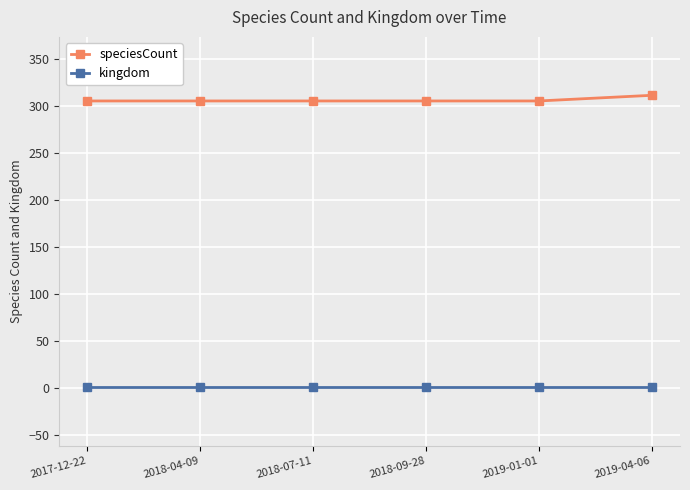

Is this an area chart (filled region under the line)?

No